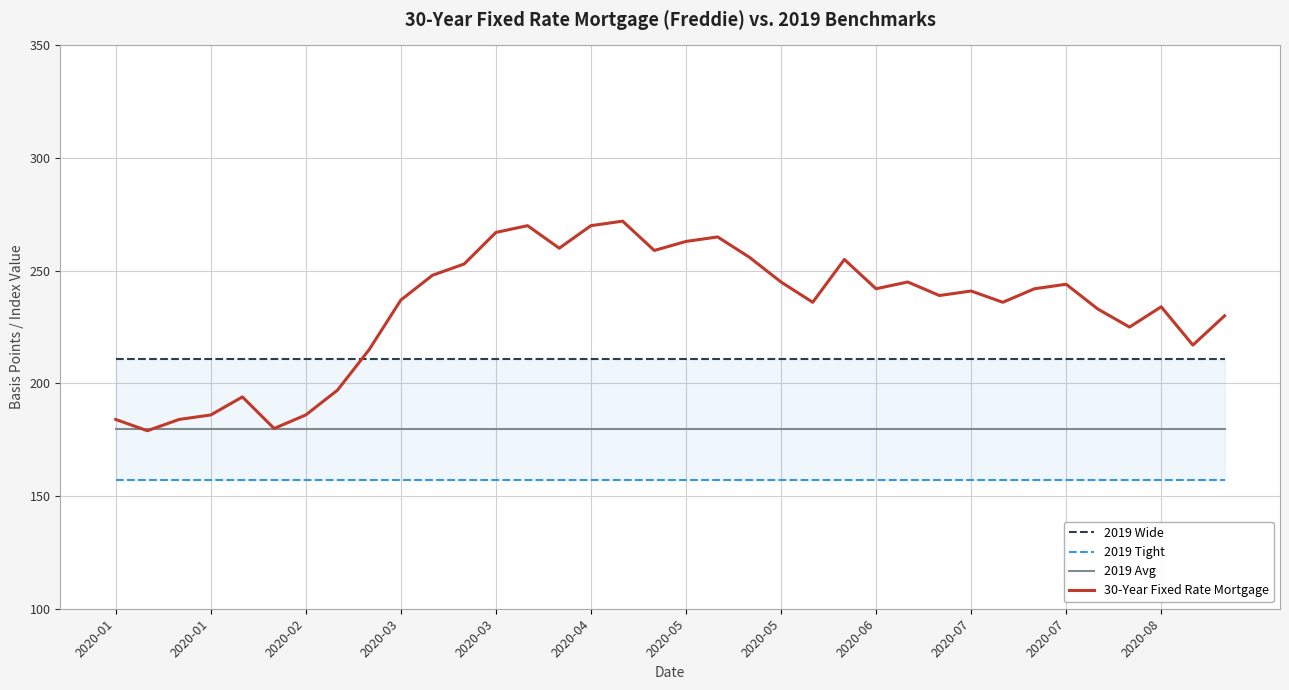

Which series changed the most between 27 and 28?

30-Year Fixed Rate Mortgage